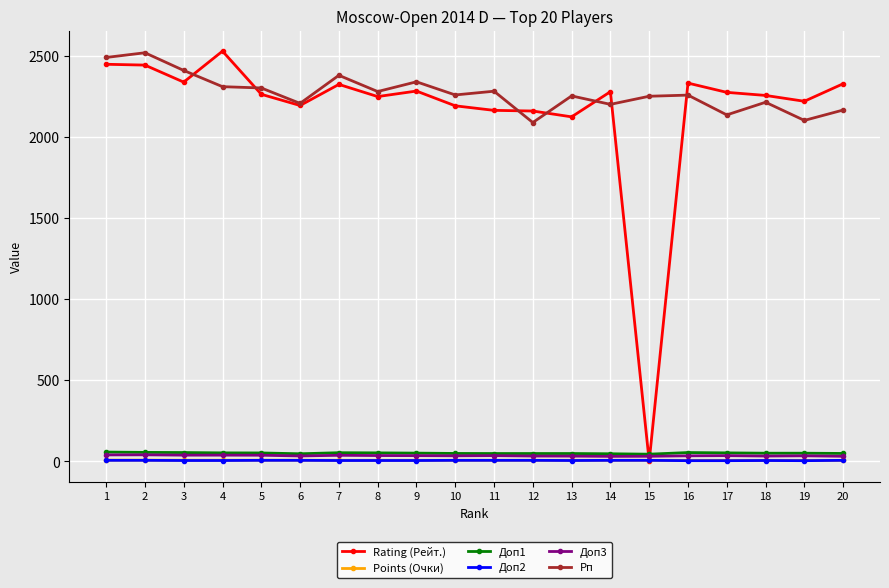

True or false: Доп1 and Доп2 intersect in this chart.

False